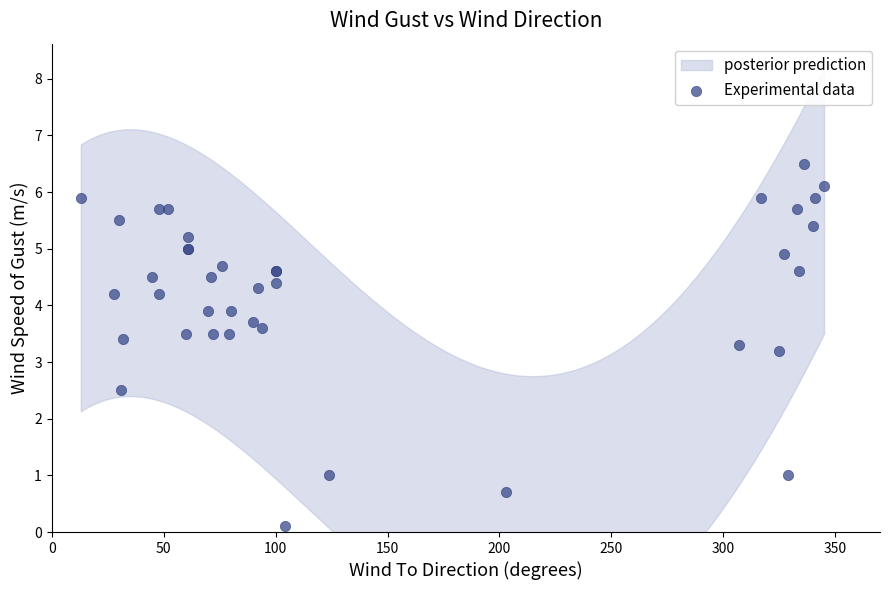

What Y value in the scatter plot is closest to 3?

3.2